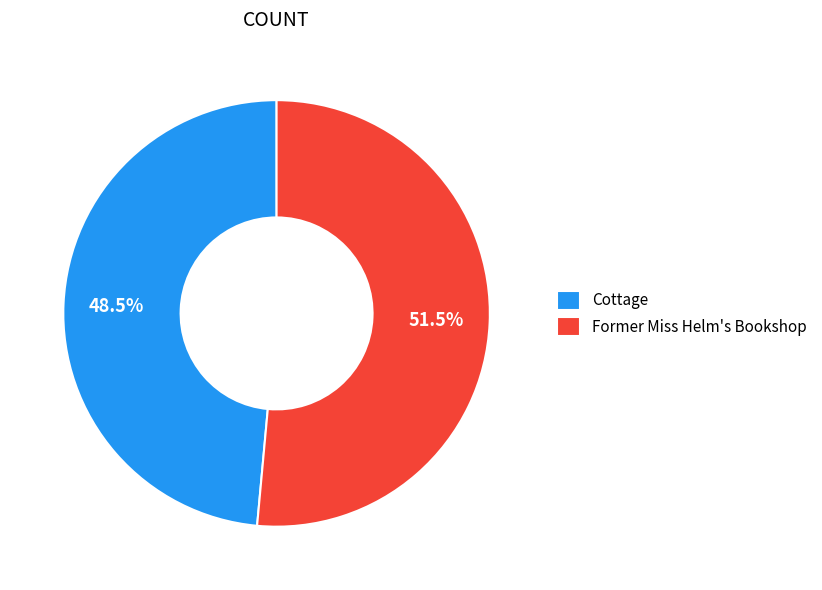

Combined, do Former Miss Helm's Bookshop and Cottage account for over 50%?

Yes